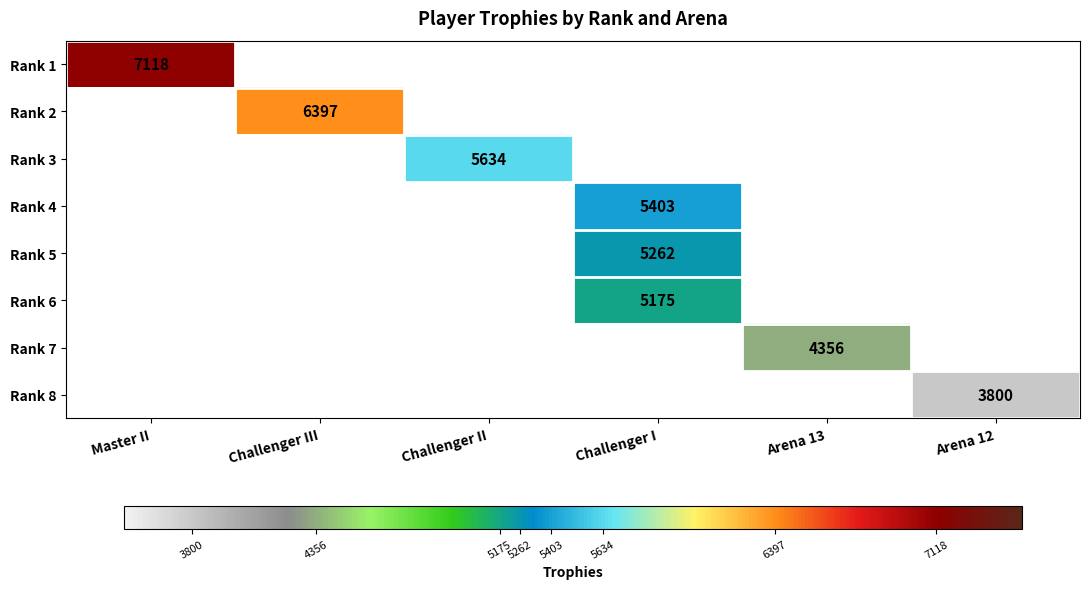

Is the value of Rank 2 at Challenger III greater than the value of Rank 1 at Master II?

No